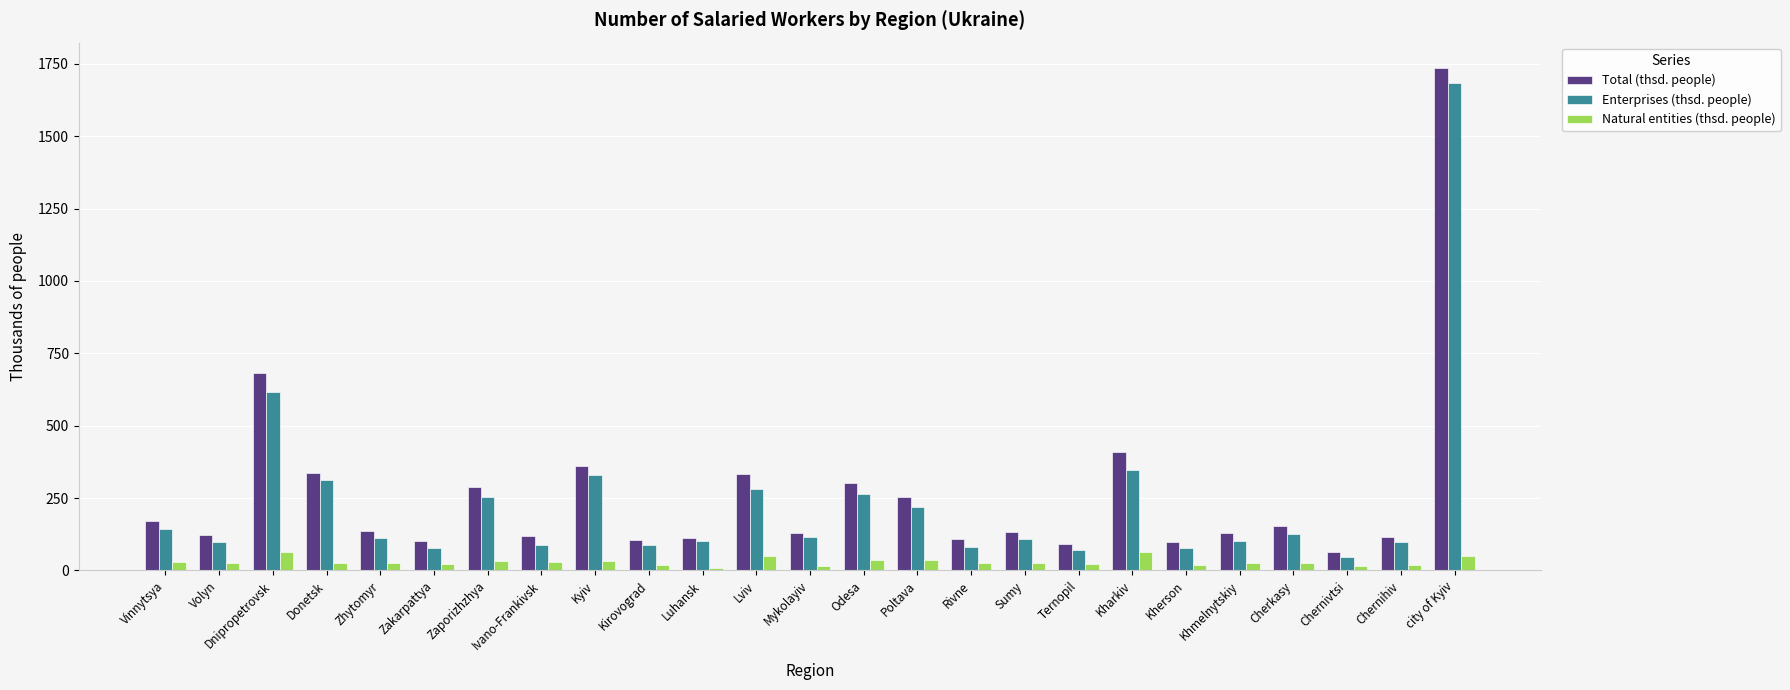

Which label corresponds to the largest value in the chart?

city of Kyiv